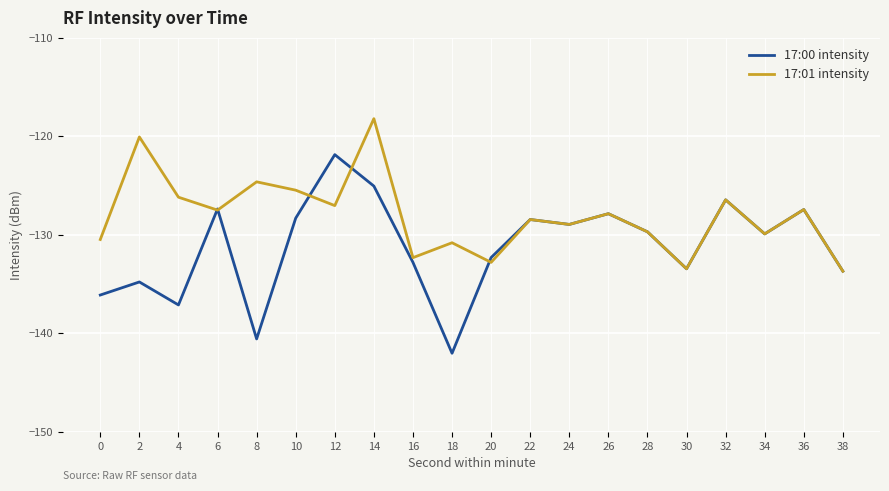

At which label does 17:00 intensity first exceed -129?

6